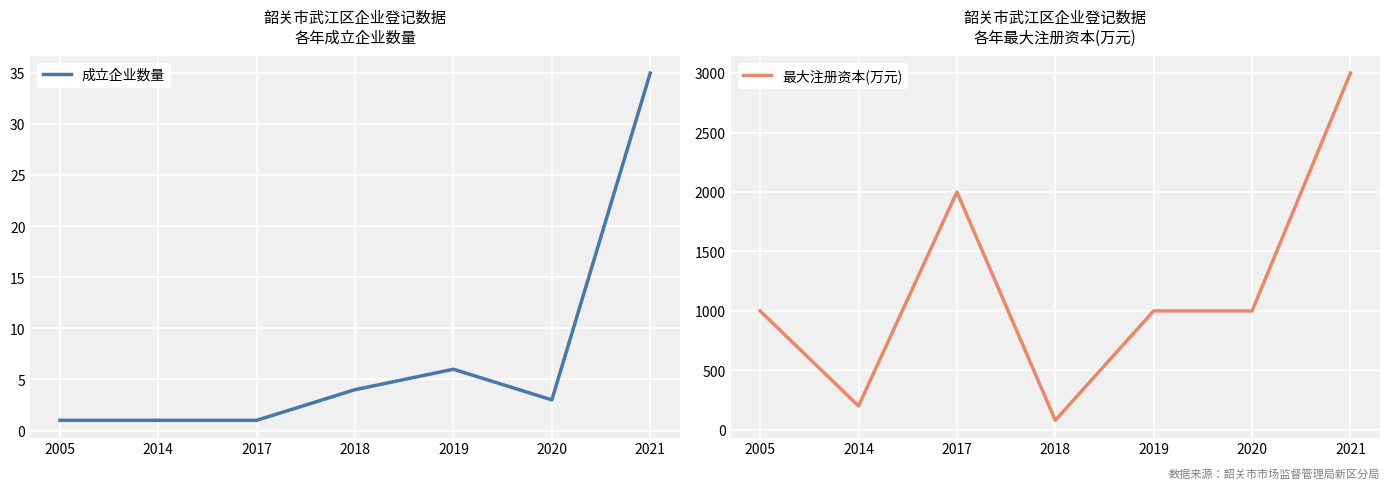

True or false: 最大注册资本(万元) and 成立企业数量 intersect in this chart.

False